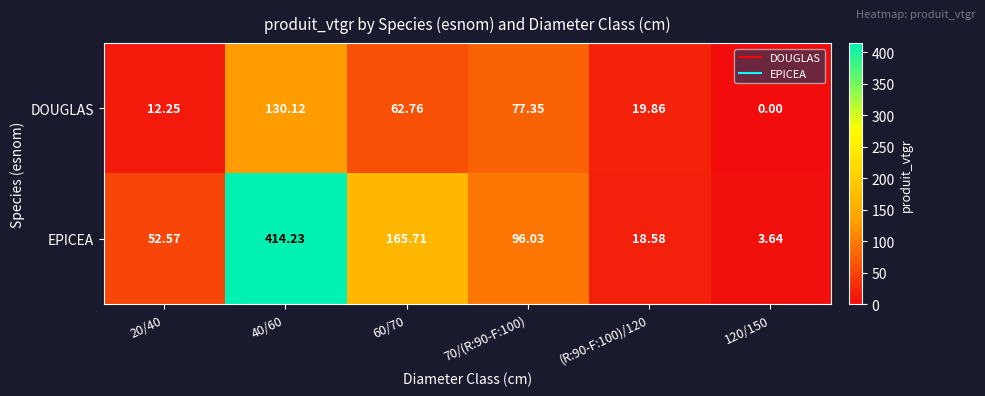

Which series has the largest total across all categories?

EPICEA